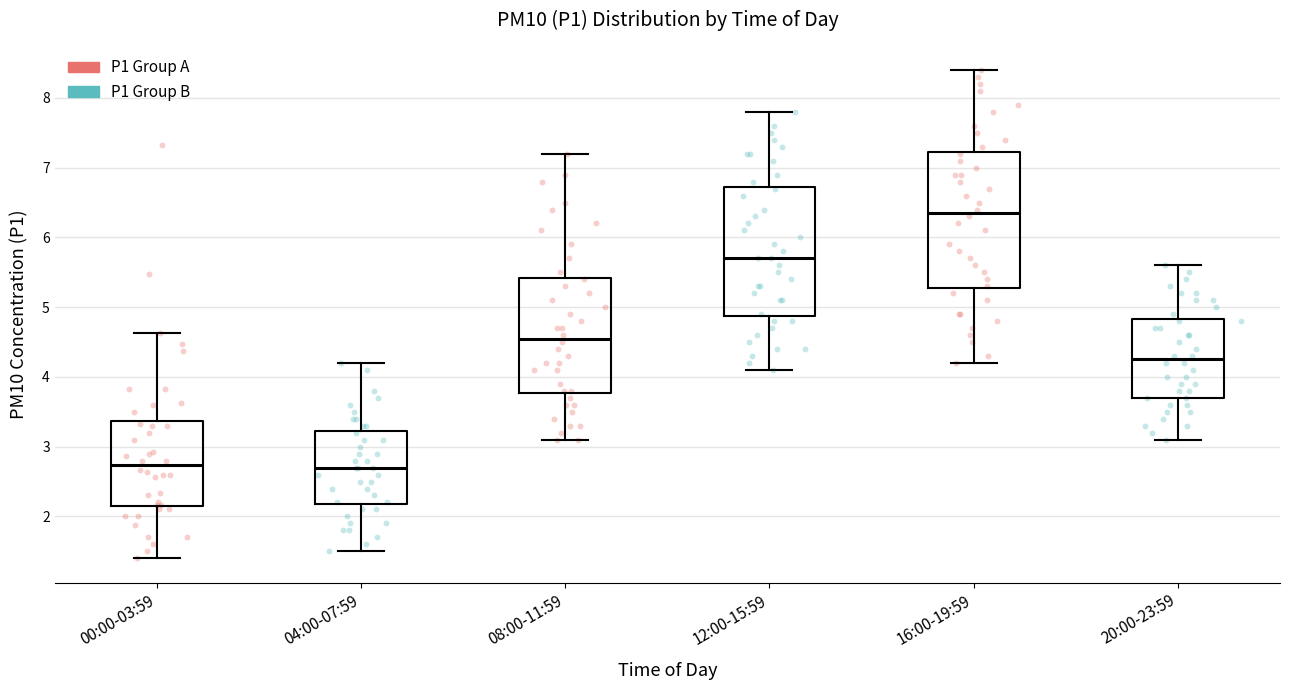

Reading left to right, read every box against the y-axis: the position of its median line, the range the box covers, and the ends of its whiskers. The values are not printed on the chart, so give them approximately, as read against the axis.

00:00-03:59: median 2.7, box 2.2 to 3.4, whiskers 1.4 to 4.6
04:00-07:59: median 2.7, box 2.2 to 3.2, whiskers 1.5 to 4.2
08:00-11:59: median 4.6, box 3.8 to 5.4, whiskers 3.1 to 7.2
12:00-15:59: median 5.7, box 4.9 to 6.7, whiskers 4.1 to 7.8
16:00-19:59: median 6.4, box 5.3 to 7.2, whiskers 4.2 to 8.4
20:00-23:59: median 4.3, box 3.7 to 4.8, whiskers 3.1 to 5.6